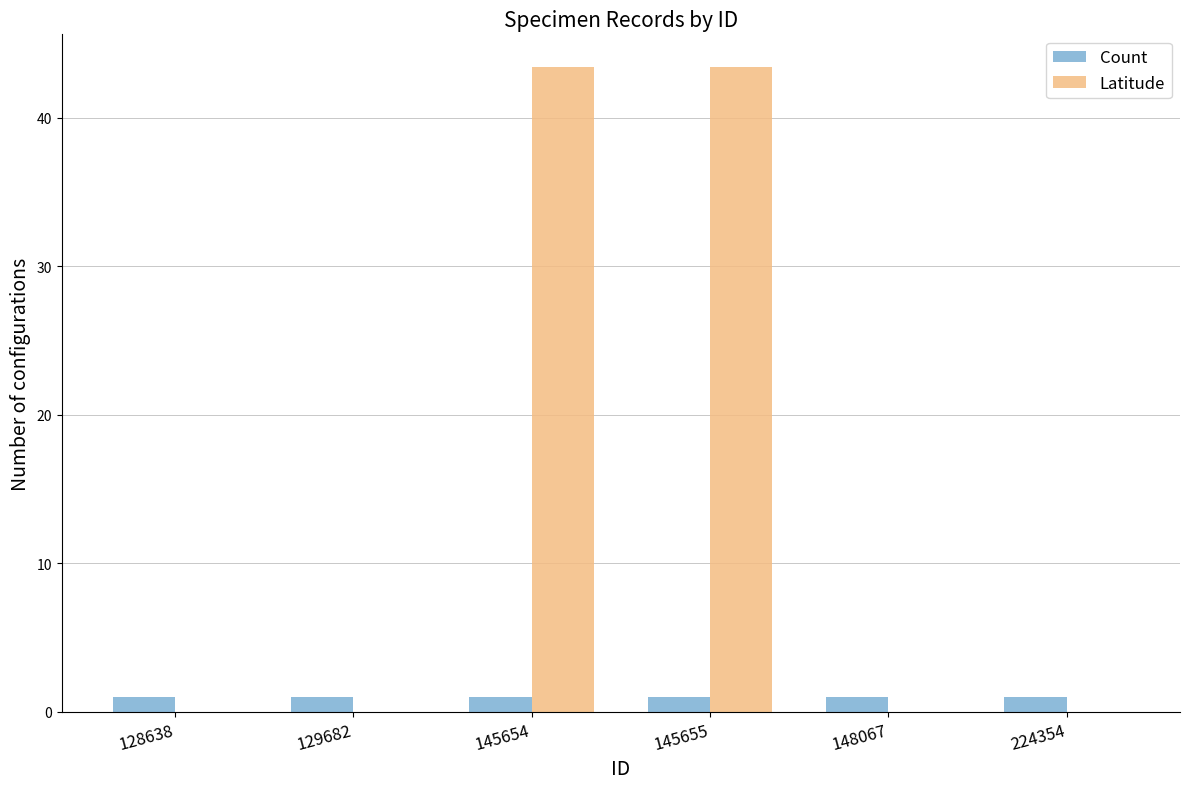

What is the average value of the Count series?

1.0